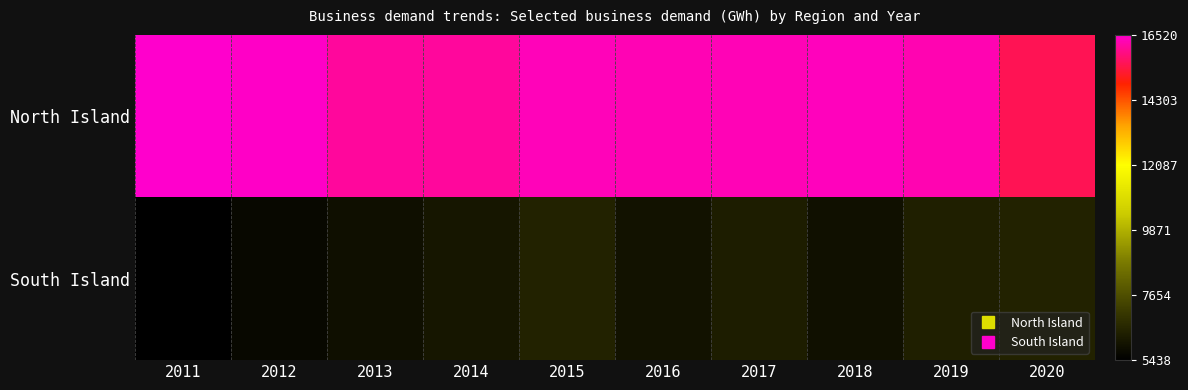

Which series has the largest total across all categories?

North Island